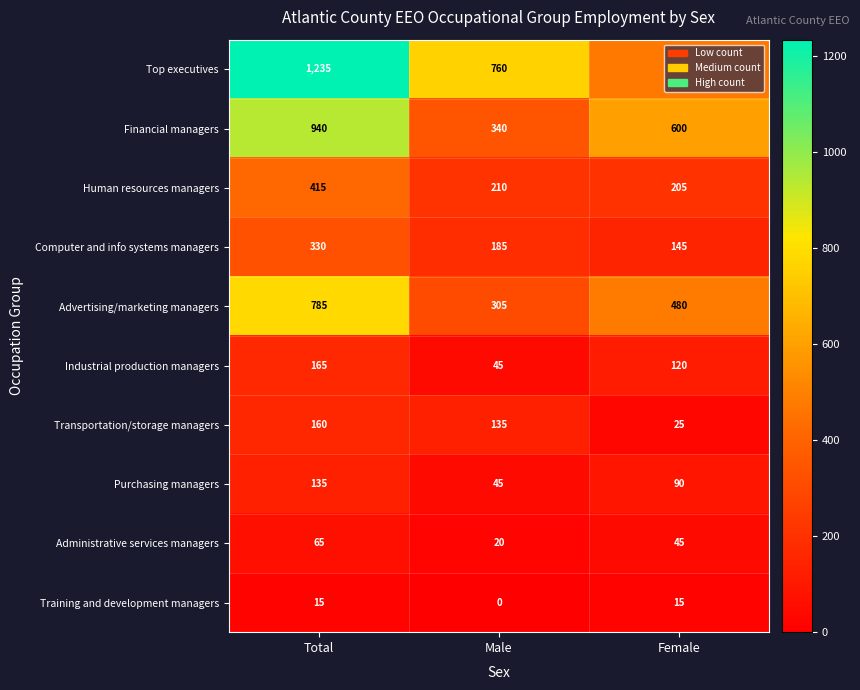

What is the maximum value shown in the chart?

1235